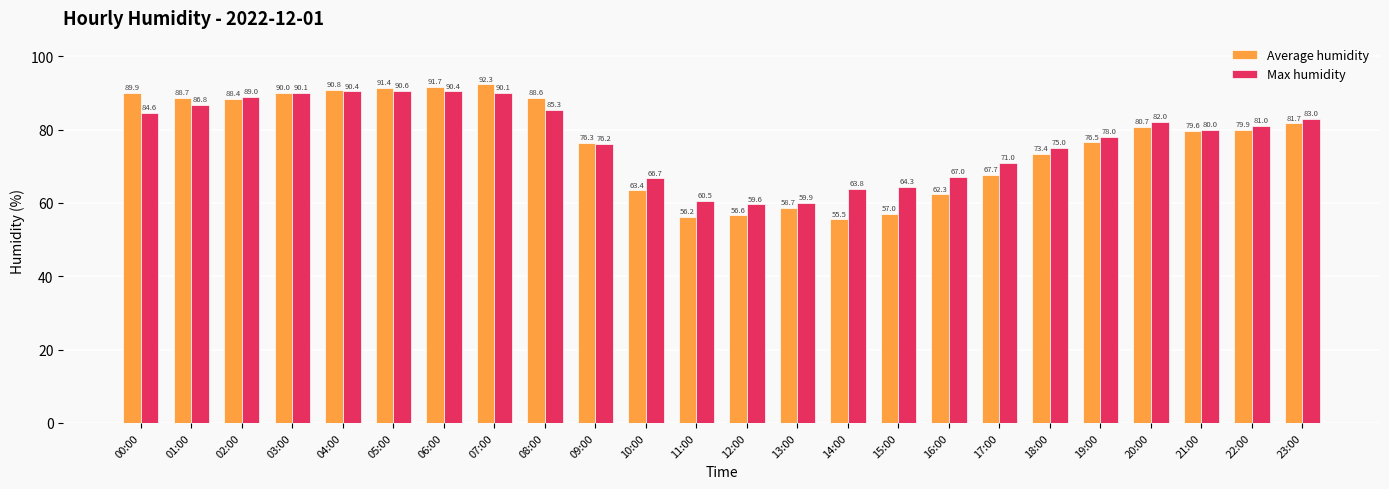

What is the average value of the Max humidity series?

77.7